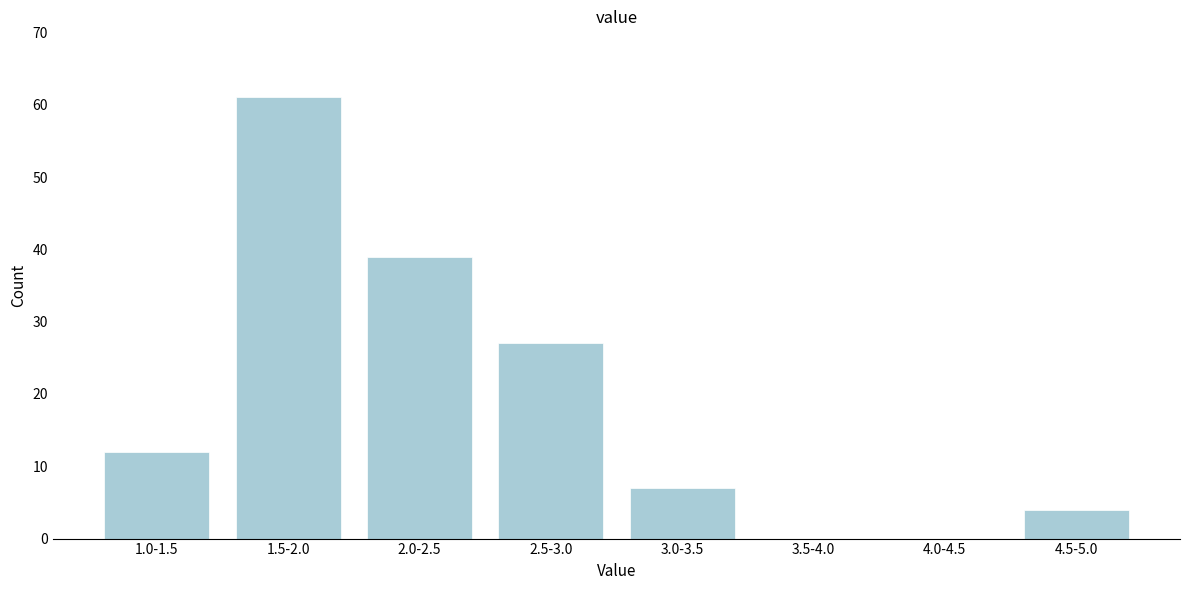

Reading left to right, extract all data points from this chart.

1.0-1.5=12	1.5-2.0=61	2.0-2.5=39	2.5-3.0=27	3.0-3.5=7	3.5-4.0=0	4.0-4.5=0	4.5-5.0=4